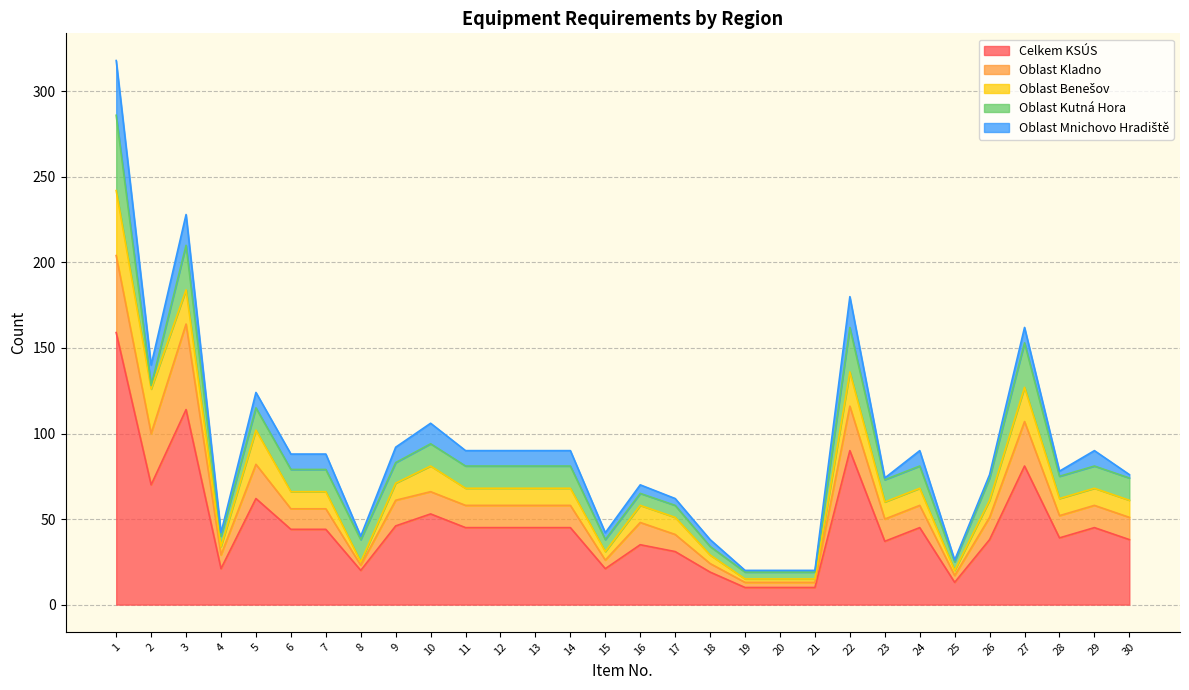

What is the minimum value shown in the chart?

1